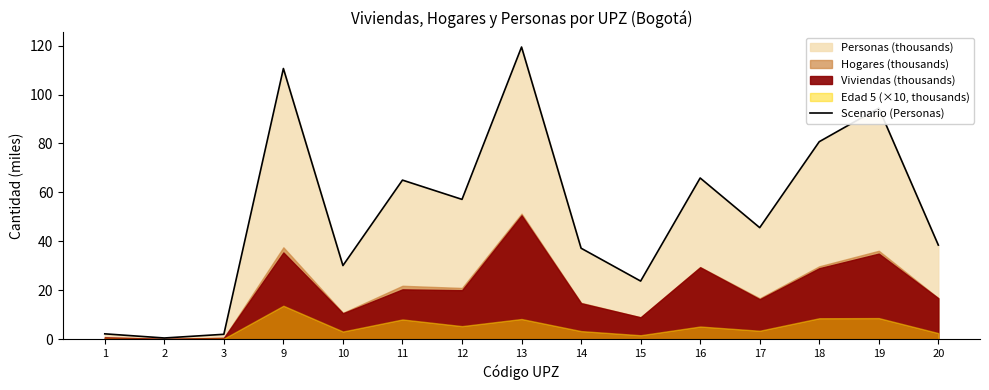

Rank the categories by value from lowest to highest.

2, 3, 1, 15, 10, 14, 20, 17, 12, 11, 16, 18, 19, 9, 13